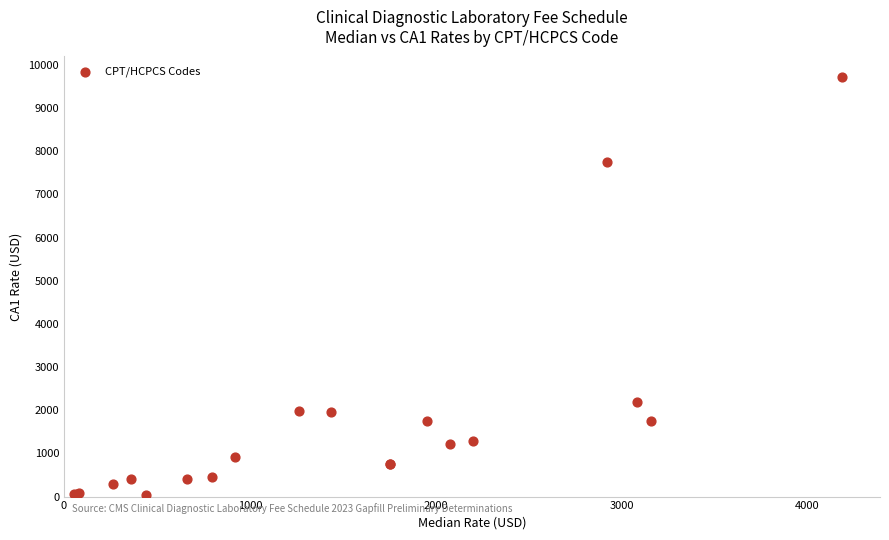

What Y value in the scatter plot is closest to 4871?

2183.2